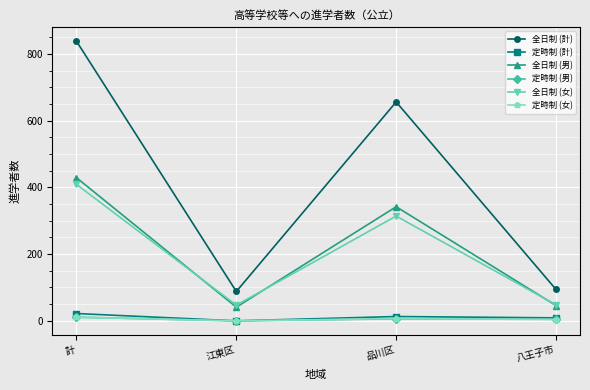

How many categories are shown in the chart?

4